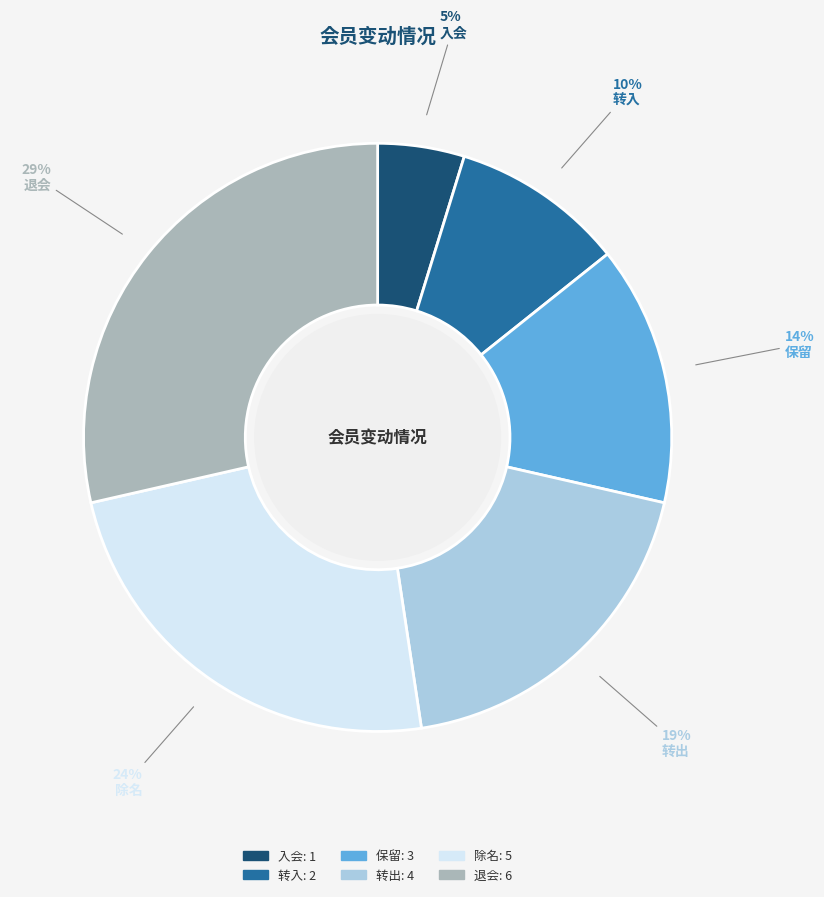

How many segments does this pie chart have?

6